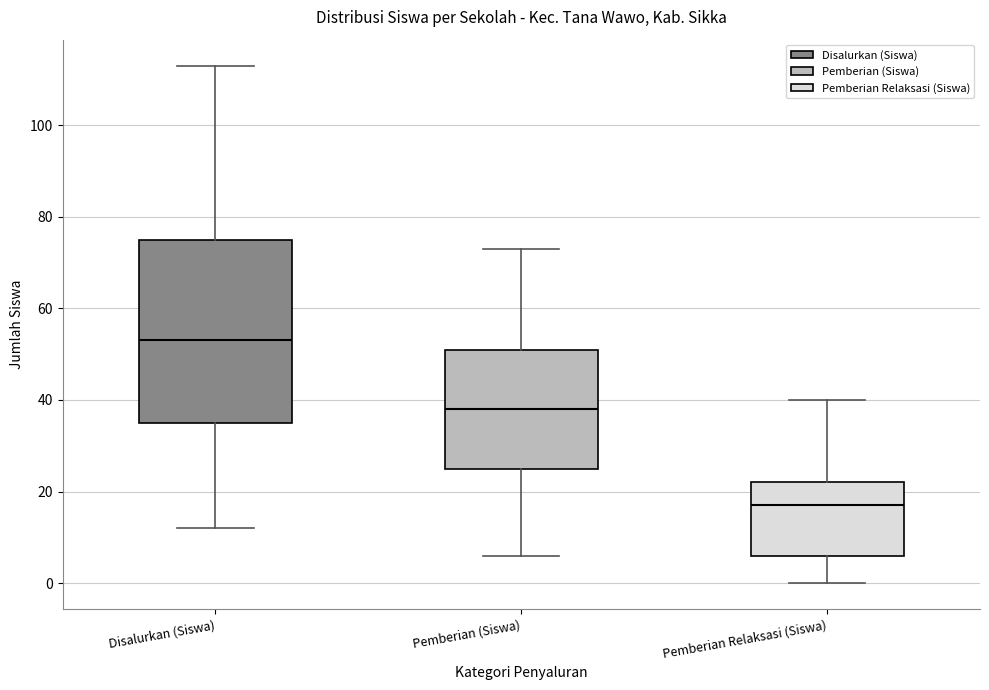

Where is the upper edge of the box for Pemberian Relaksasi (Siswa) on the y-axis? The values are not printed on the chart, so give them approximately, as read against the axis.

22